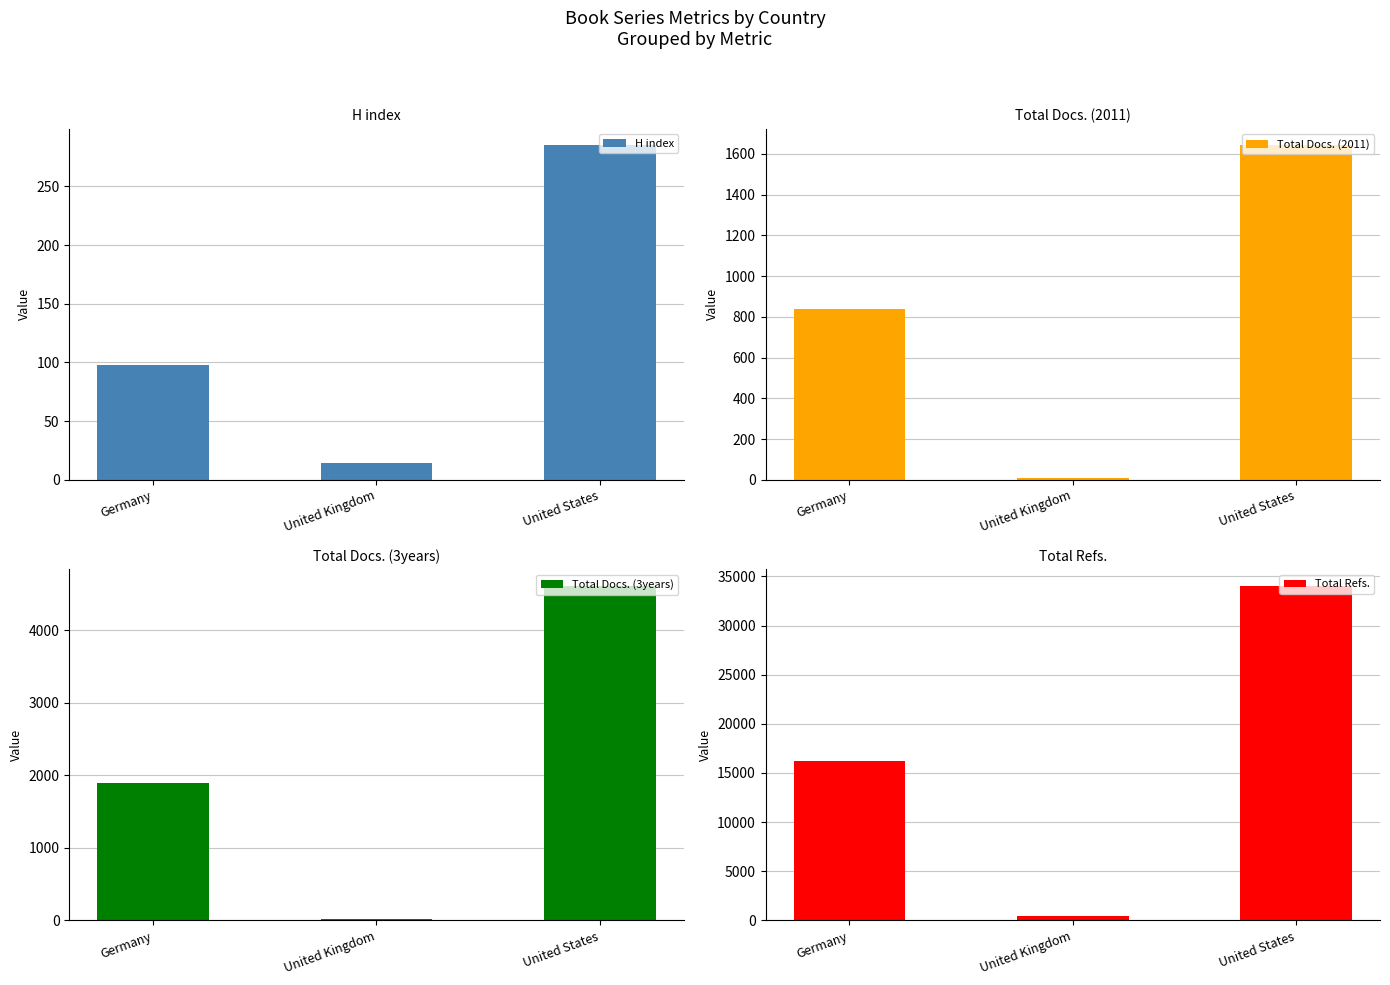

What is the label of the 1st bar from the right?

United States